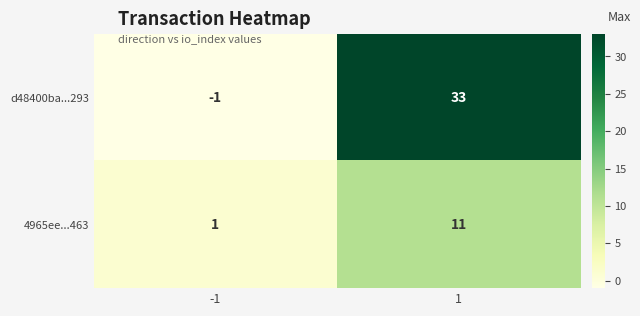

Read the 4965ee...463 value at 1.

11